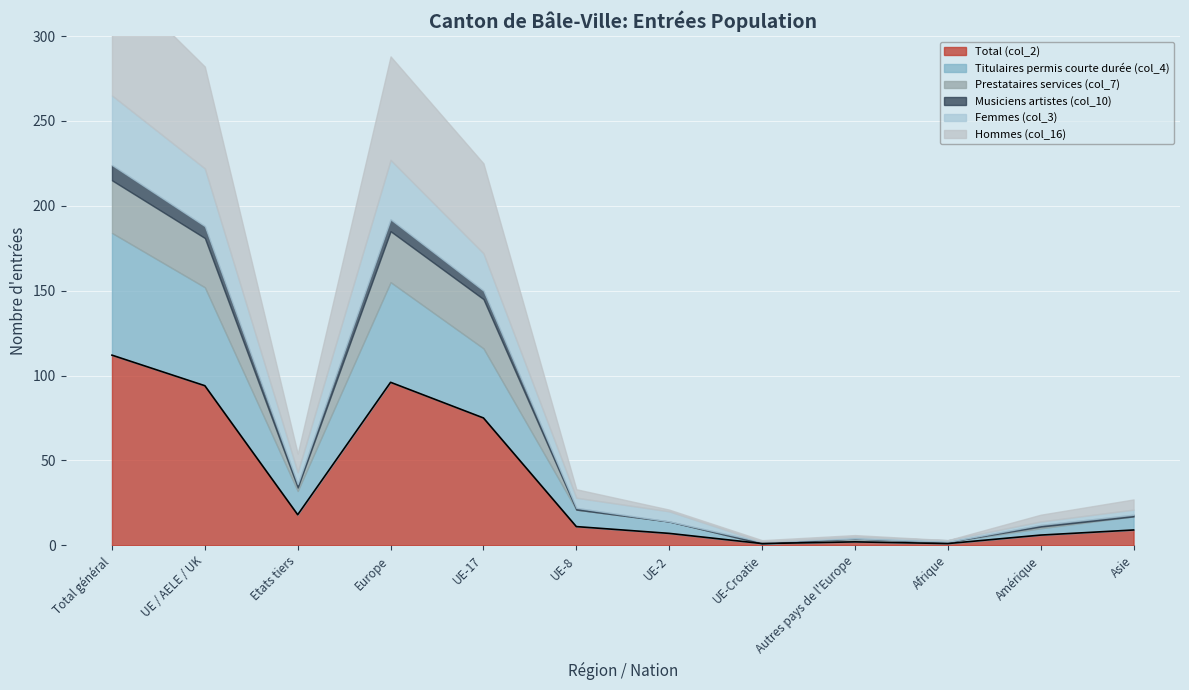

What is the greatest value displayed?

112